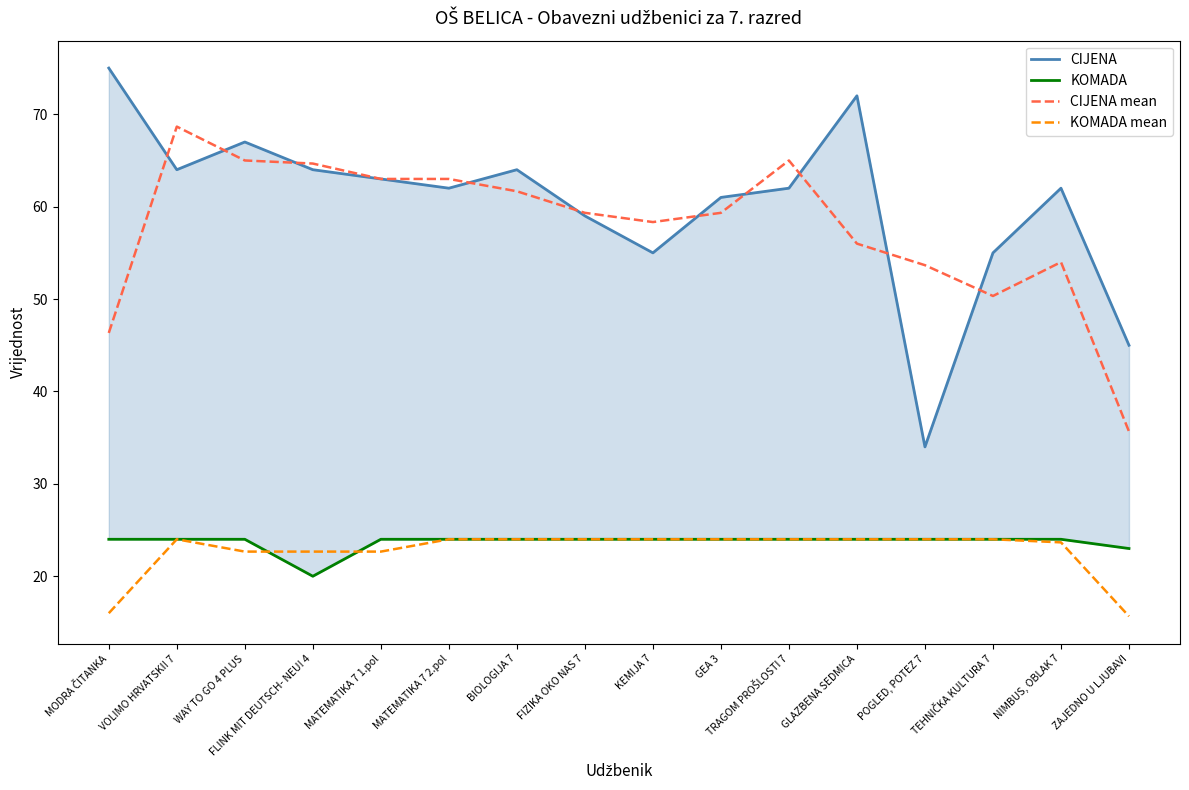

What is the highest value of the KOMADA series?

24.0